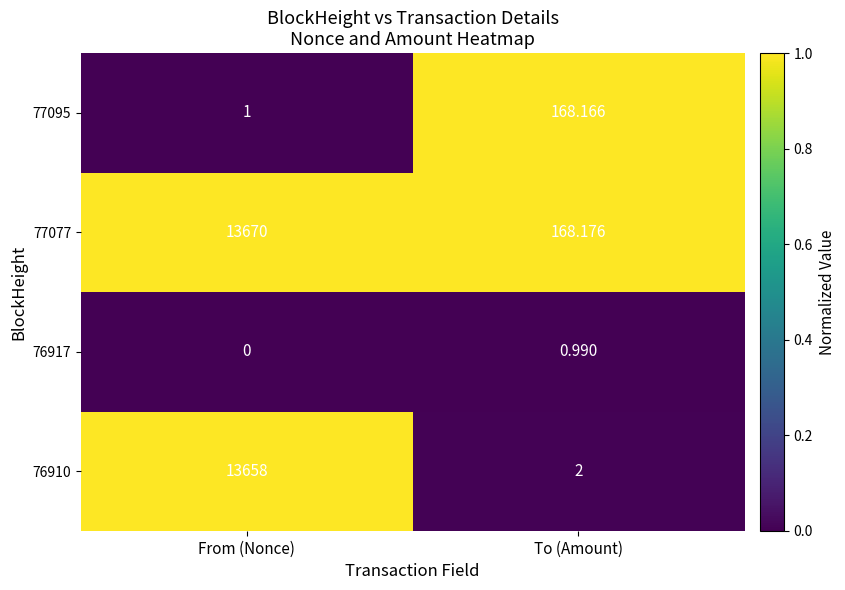

Where is 77095 nearest to the value 84?

From (Nonce)